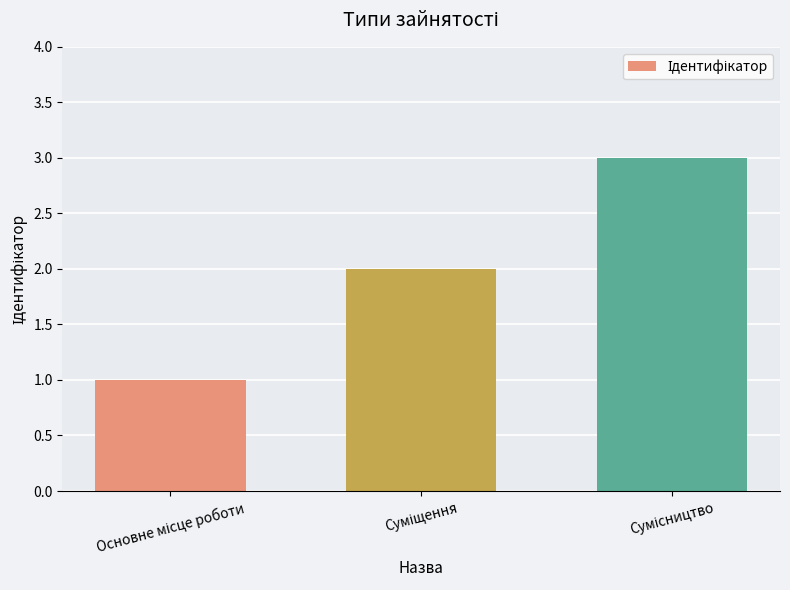

What is the greatest value displayed?

3